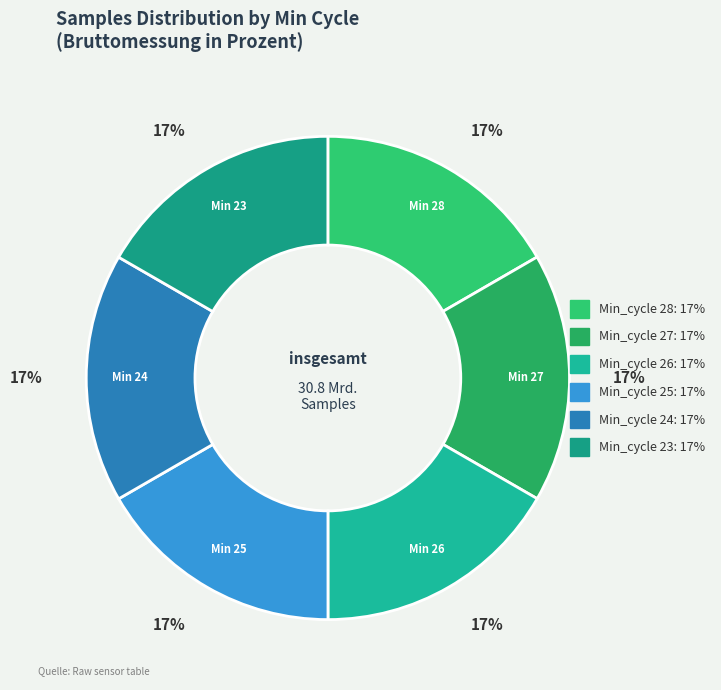

What is the largest slice in the pie chart?

25